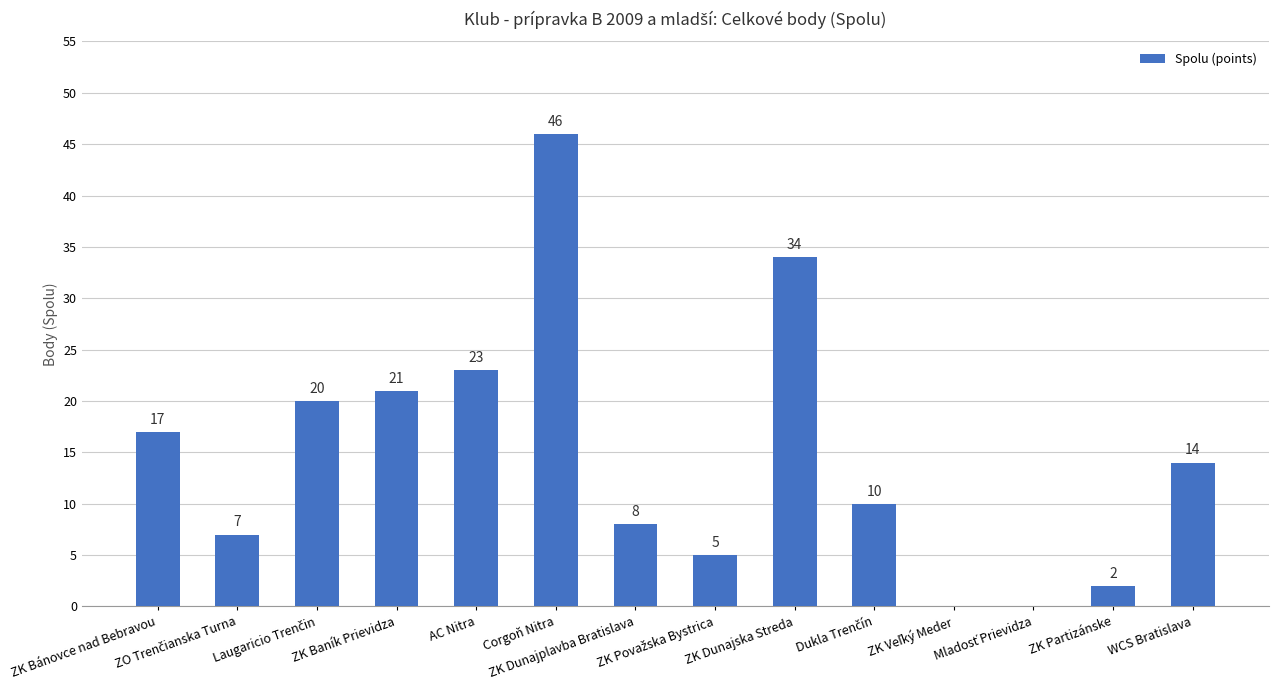

What is the sum of all values?

207